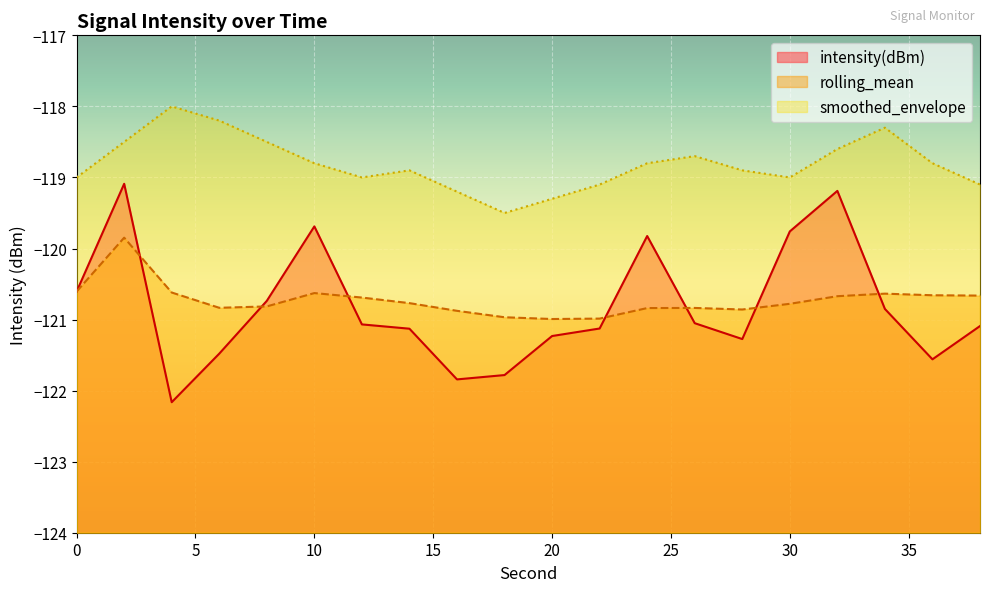

How many interior local peaks does the intensity(dBm) series have?

4